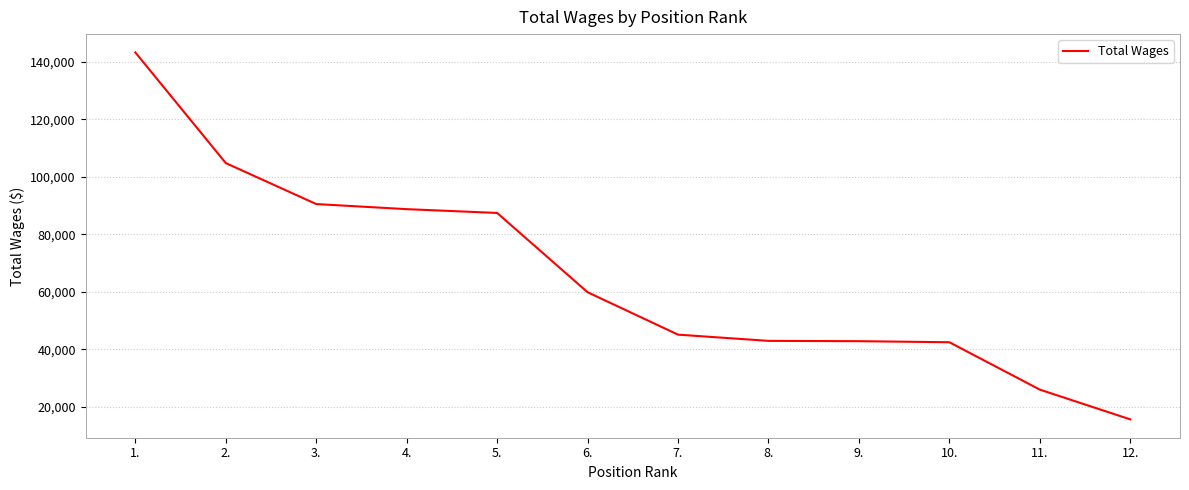

The value at 1. is 72174. True or false?

False